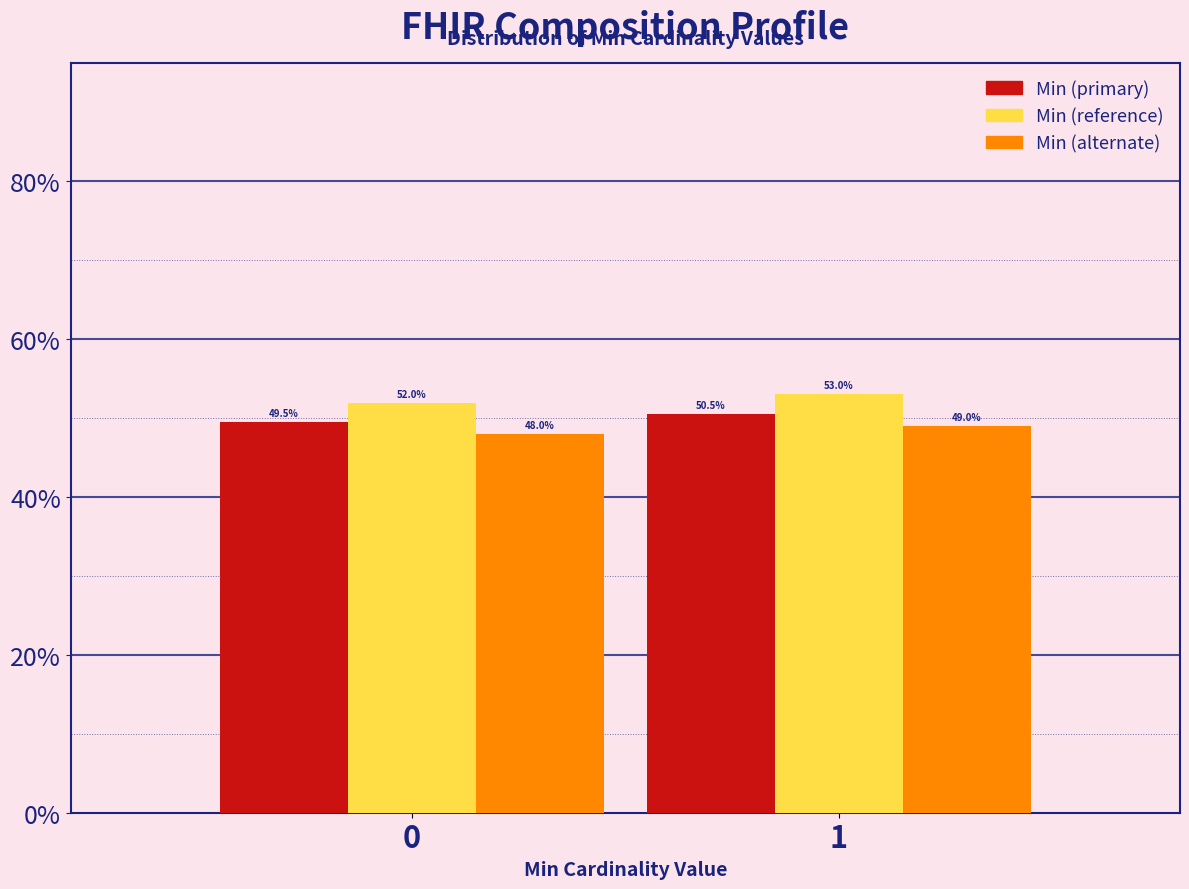

Reading right to left, transcribe all the data shown in this chart.

Min (primary): 50.5	49.5
Min (reference): 53.0	52.0
Min (alternate): 49.0	48.0